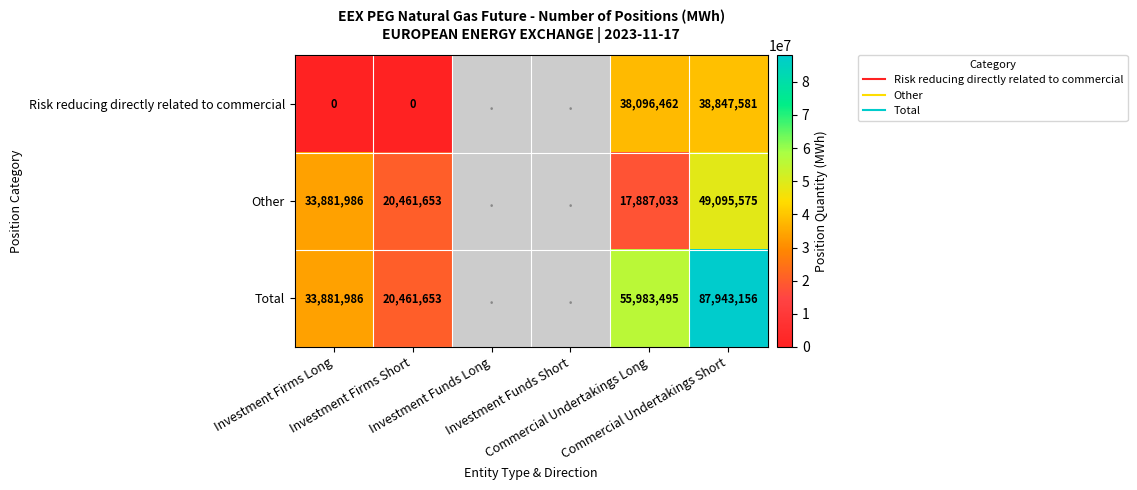

Is the value of Other at Investment Funds Long greater than the value of Risk reducing directly related to commercial at Commercial Undertakings Long?

No